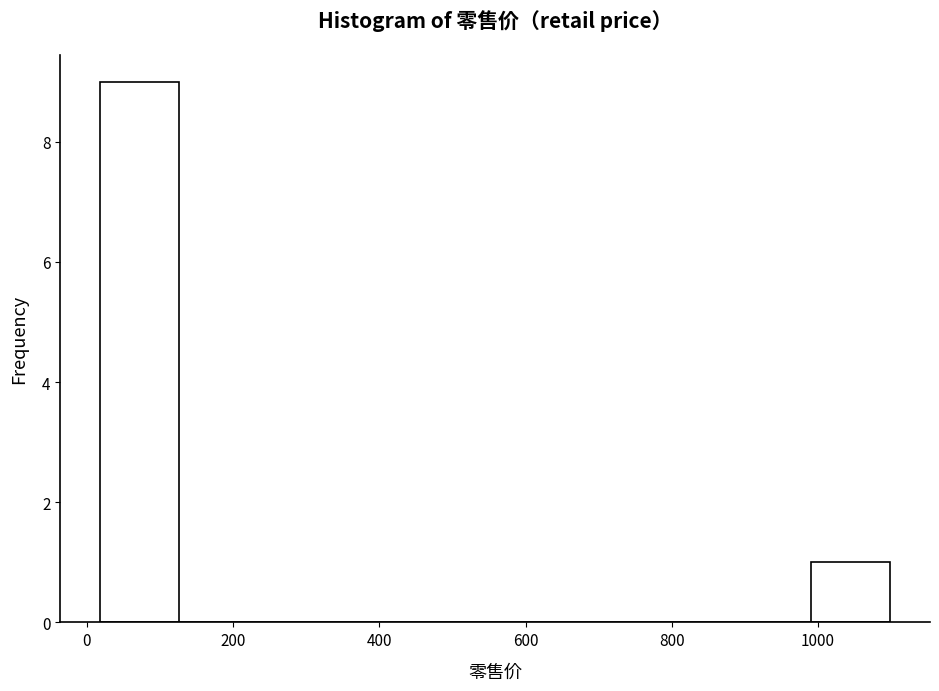

What is the height of the bar covering 1000 to 1100 on the x-axis? Neither the bar edges nor the heights are printed on the chart, so give them approximately, as read against the axes.

1